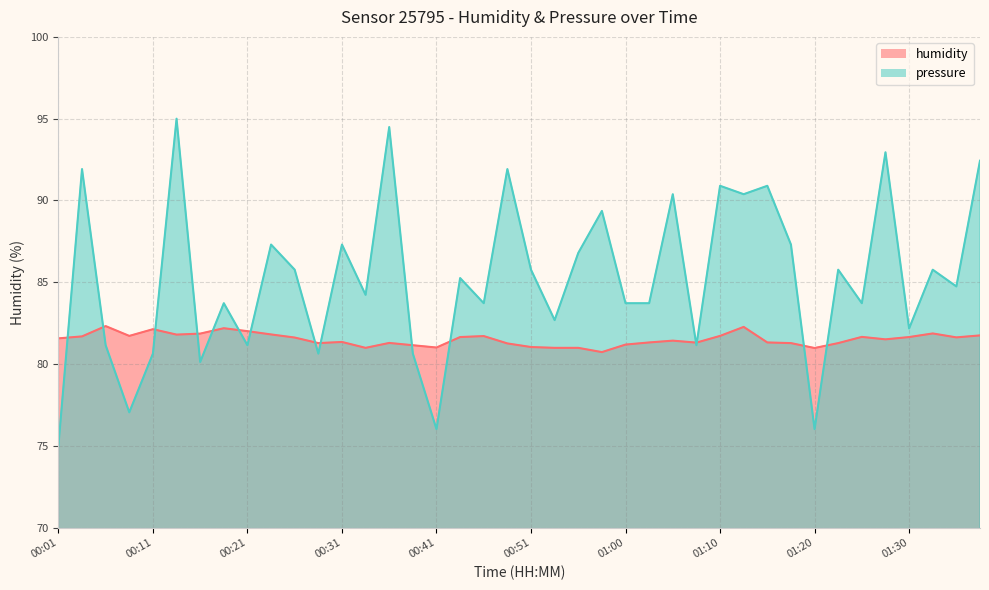

Between 00:18 and 00:36, which is larger?

00:18